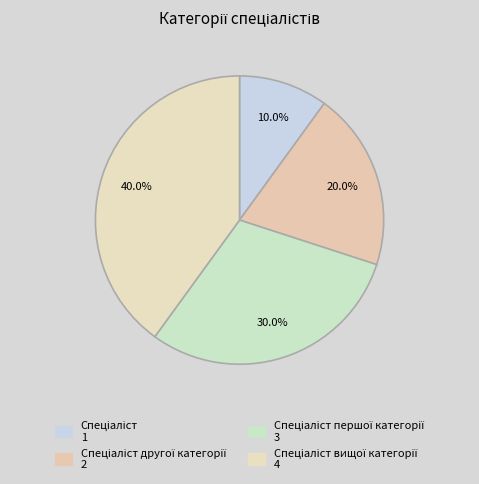

How many slices are in this pie chart?

4